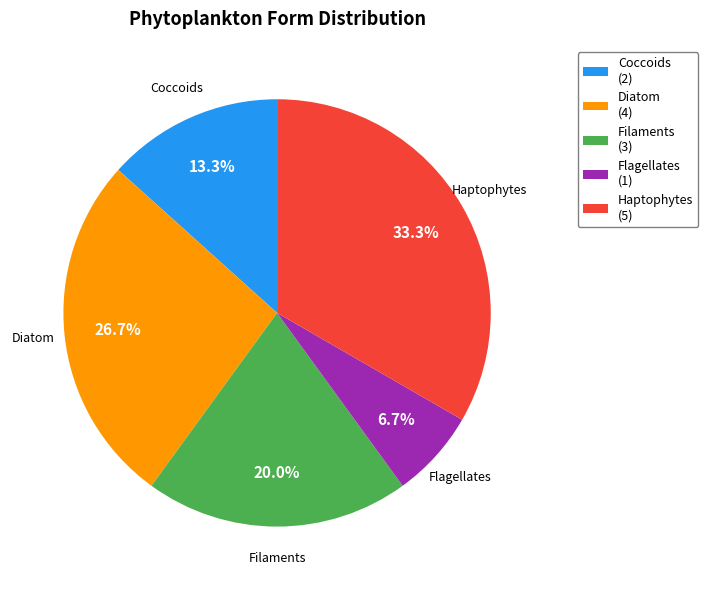

Rank the categories by value from highest to lowest.

Haptophytes, Diatom, Filaments, Coccoids, Flagellates